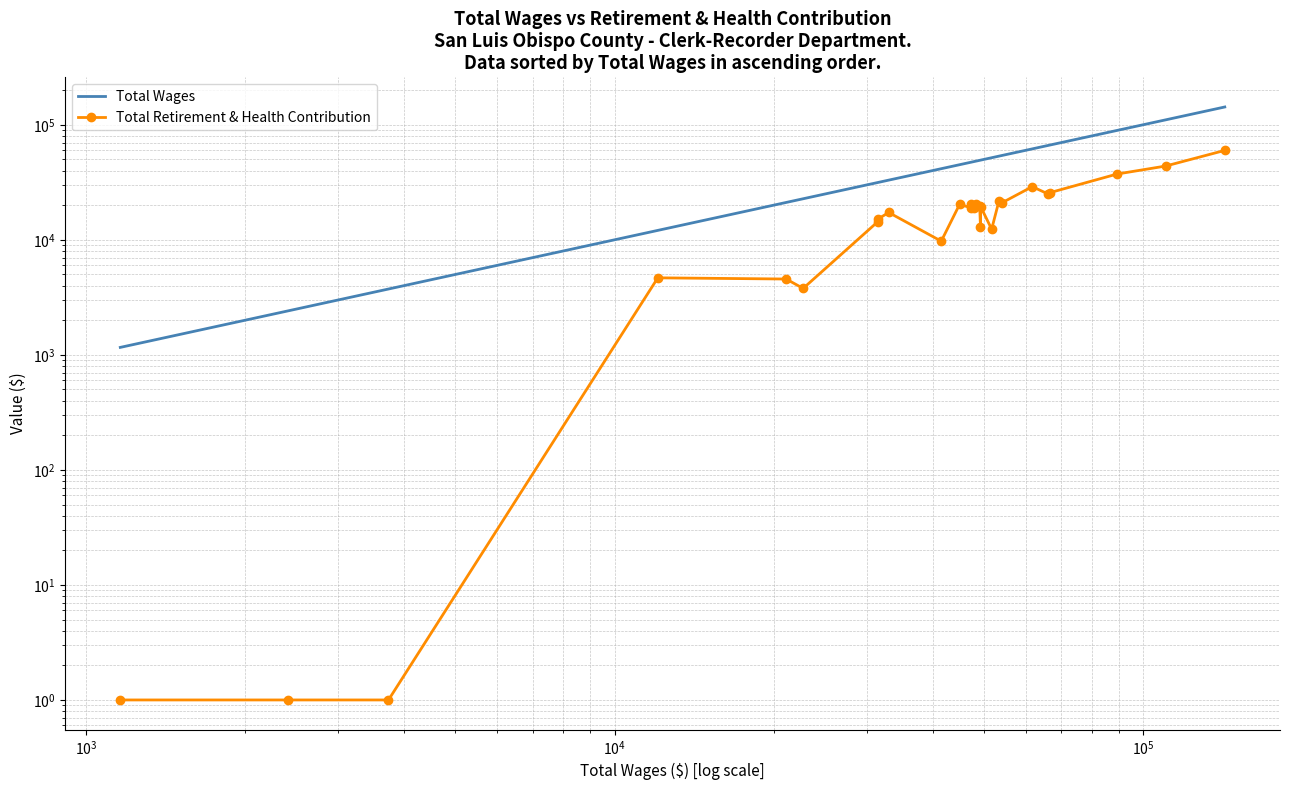

True or false: Total Wages and Total Retirement & Health Contribution cross at least once.

False